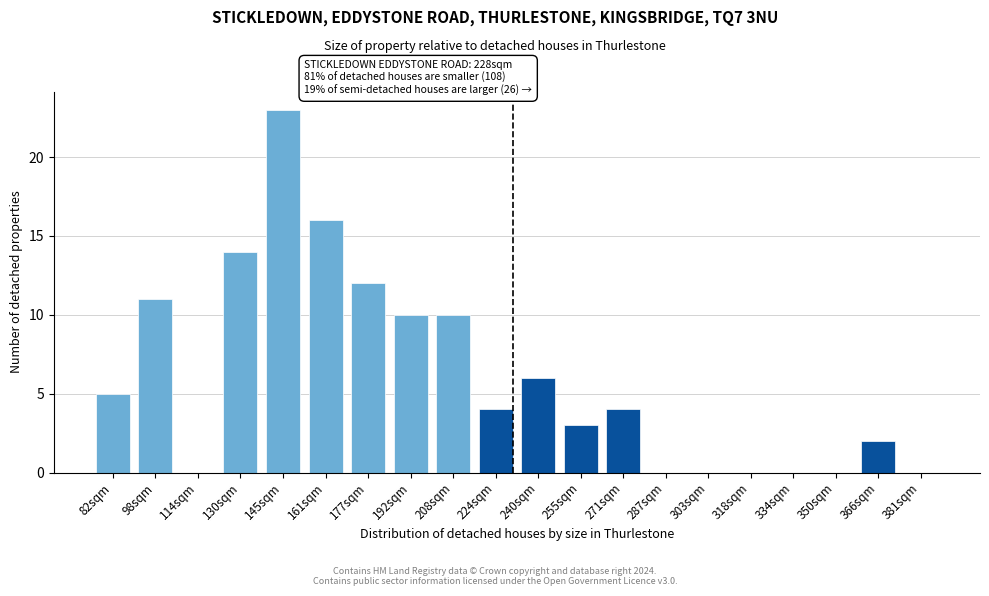

Reading right to left, what are all the values shown in this chart?

381sqm=0	366sqm=2	350sqm=0	334sqm=0	318sqm=0	303sqm=0	287sqm=0	271sqm=4	255sqm=3	240sqm=6	224sqm=4	208sqm=10	192sqm=10	177sqm=12	161sqm=16	145sqm=23	130sqm=14	114sqm=0	98sqm=11	82sqm=5